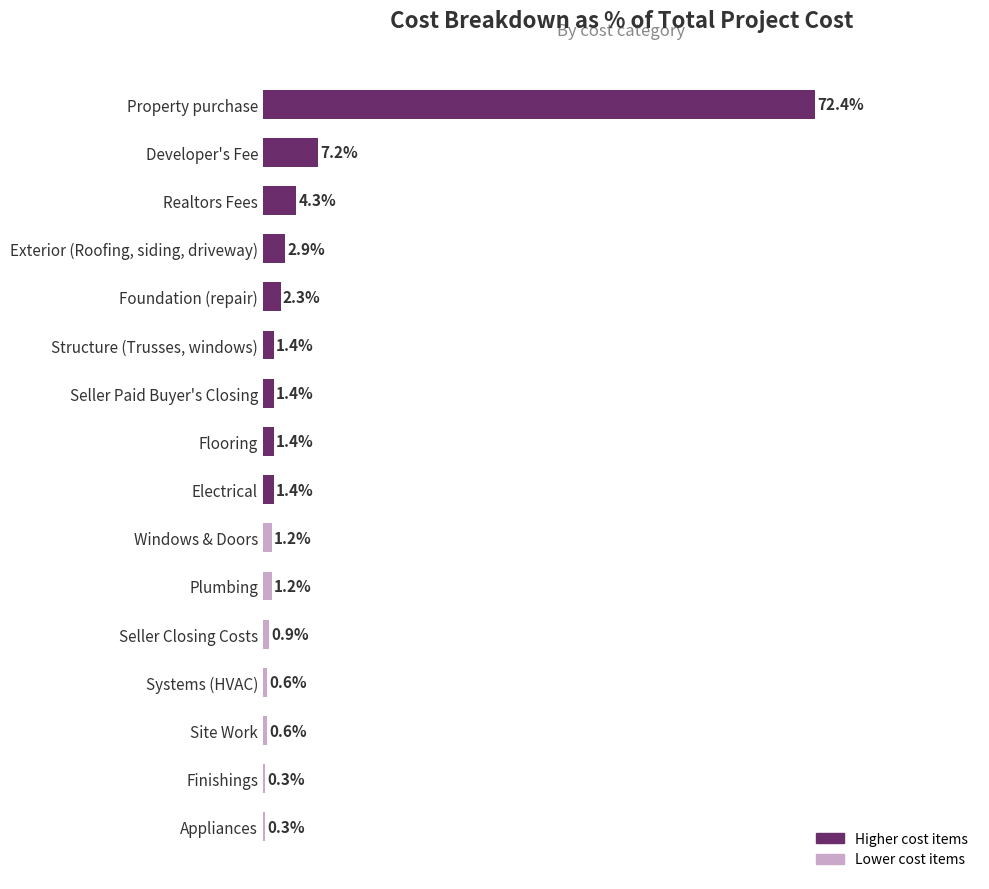

Which has a higher value, Foundation (repair) or Developer's Fee?

Developer's Fee